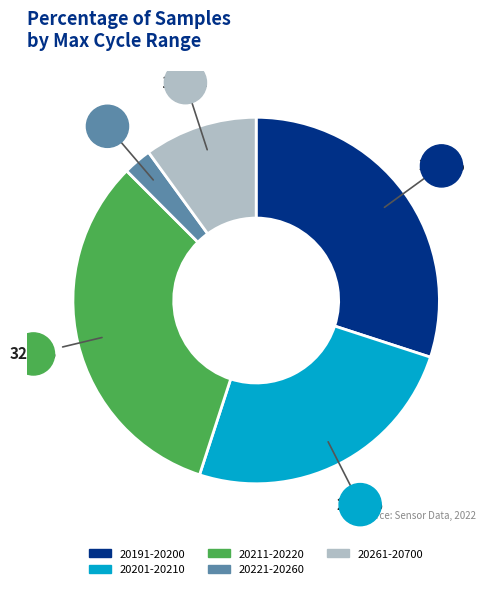

Do 20261-20700 and 20211-20220 together represent more than half of the pie?

No